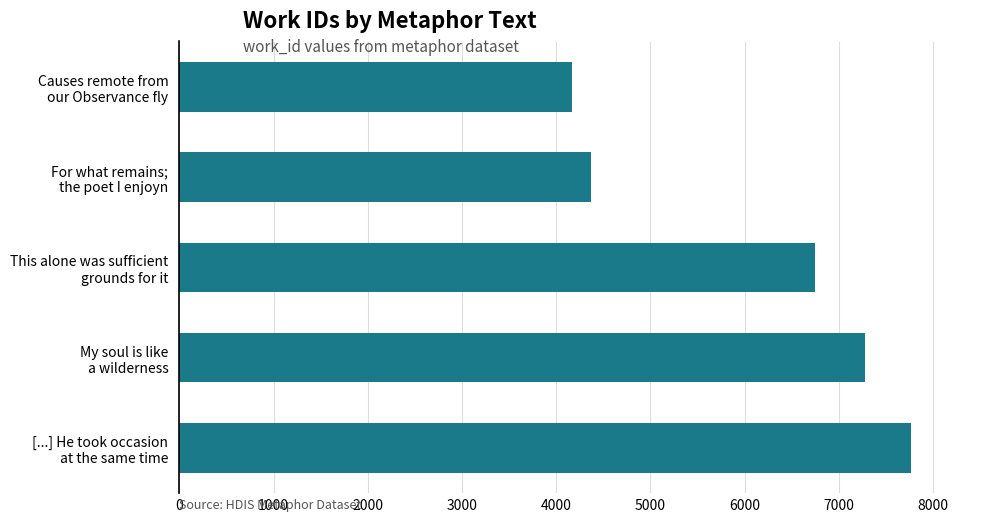

What is the value of the 2nd bar from the top?

4367